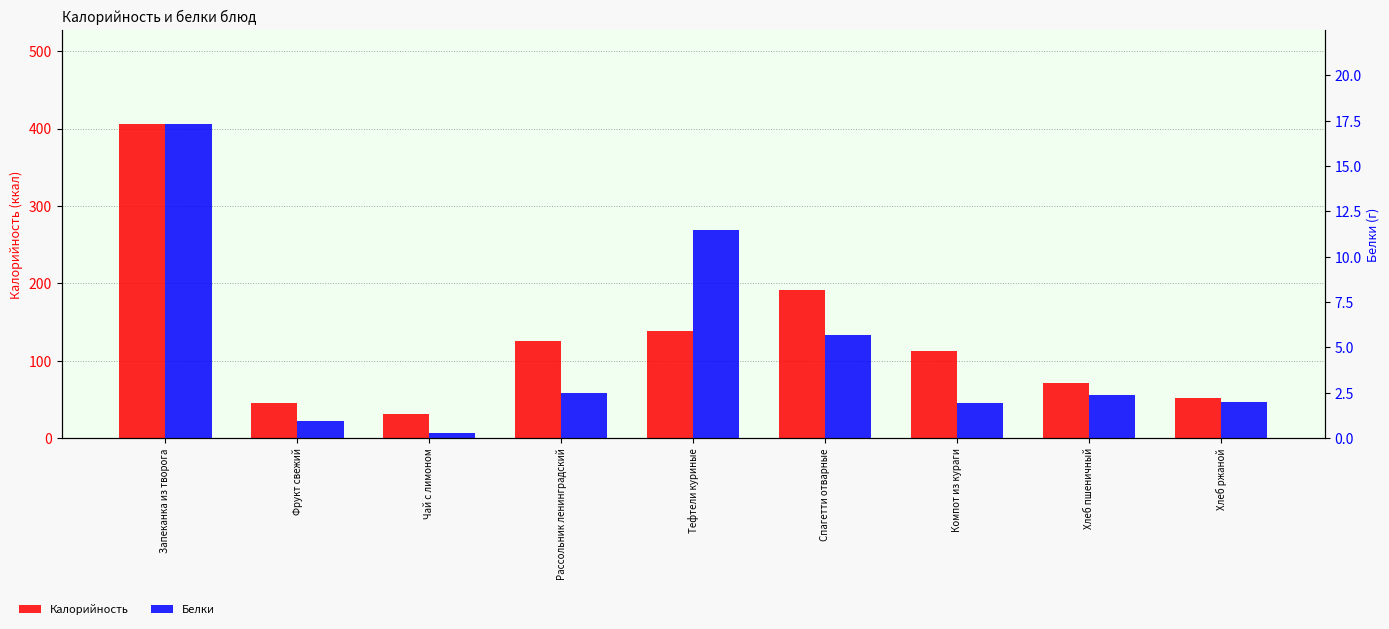

How many bars are there in each group?

2